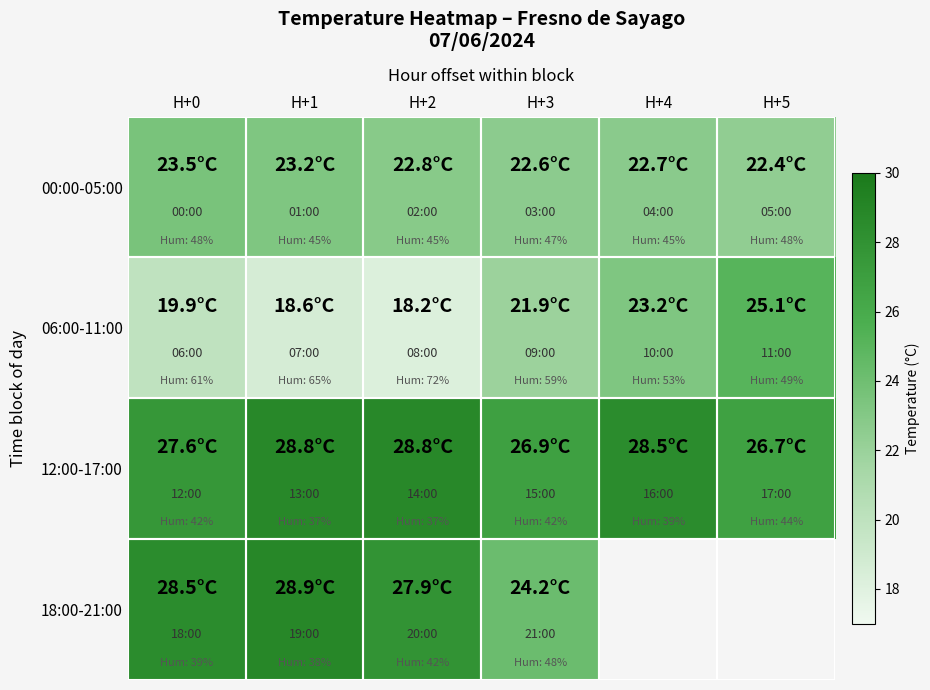

What is the difference between the 06:00-11:00 values at H+4 and H+5?

1.9